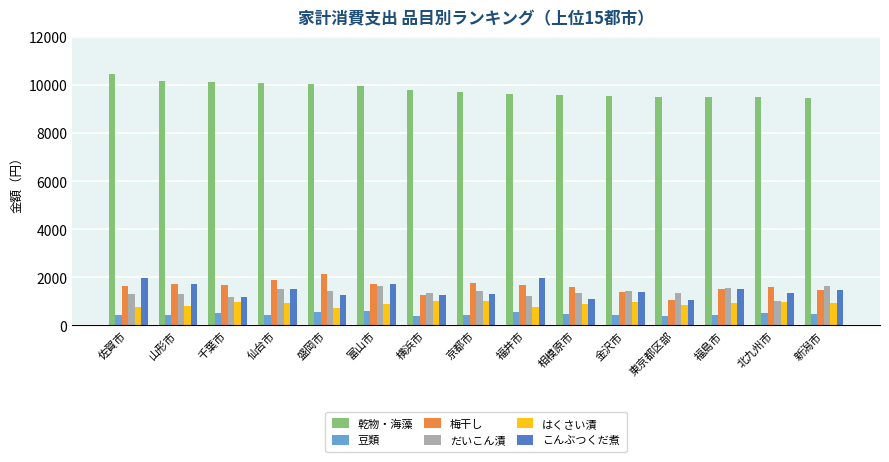

What is the spread (max minus min) of values at 横浜市?

9403